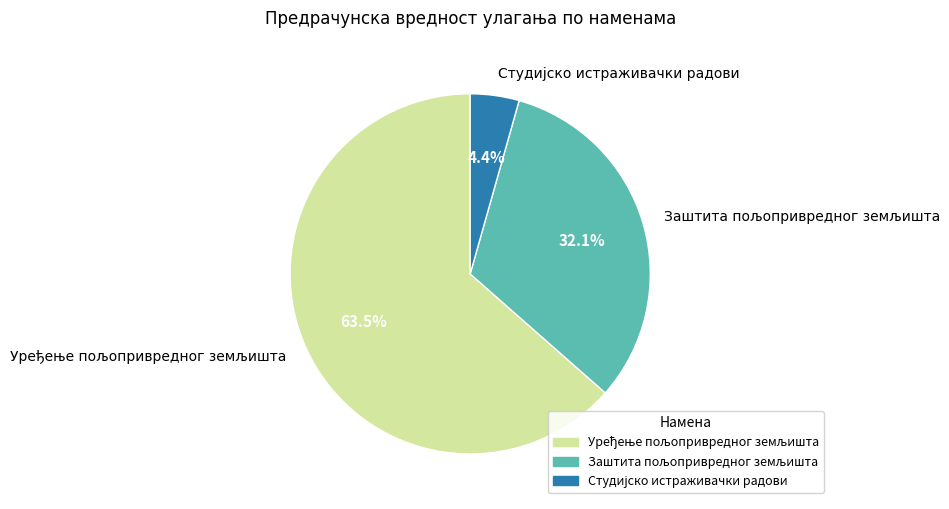

Is there a majority slice in this chart?

Yes